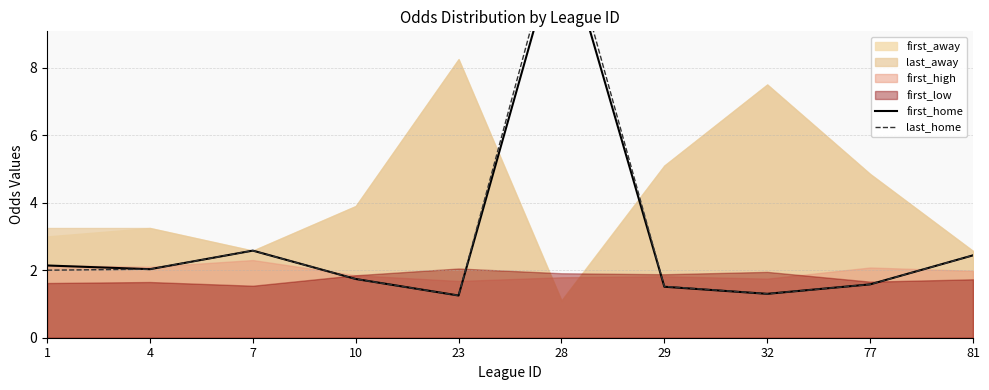

How many data points in first_home are less than 2?

5